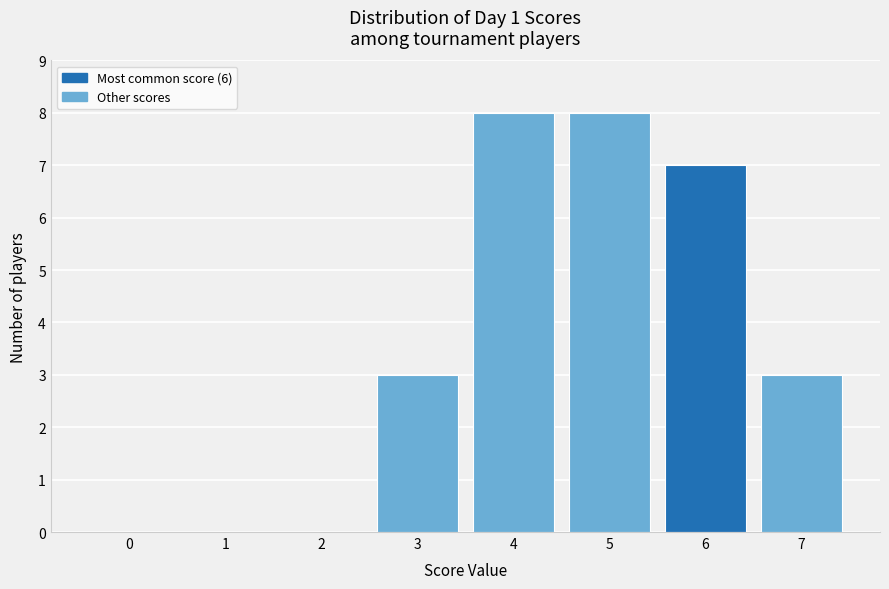

Reading right to left, extract all data points from this chart.

7=3	6=7	5=8	4=8	3=3	2=0	1=0	0=0